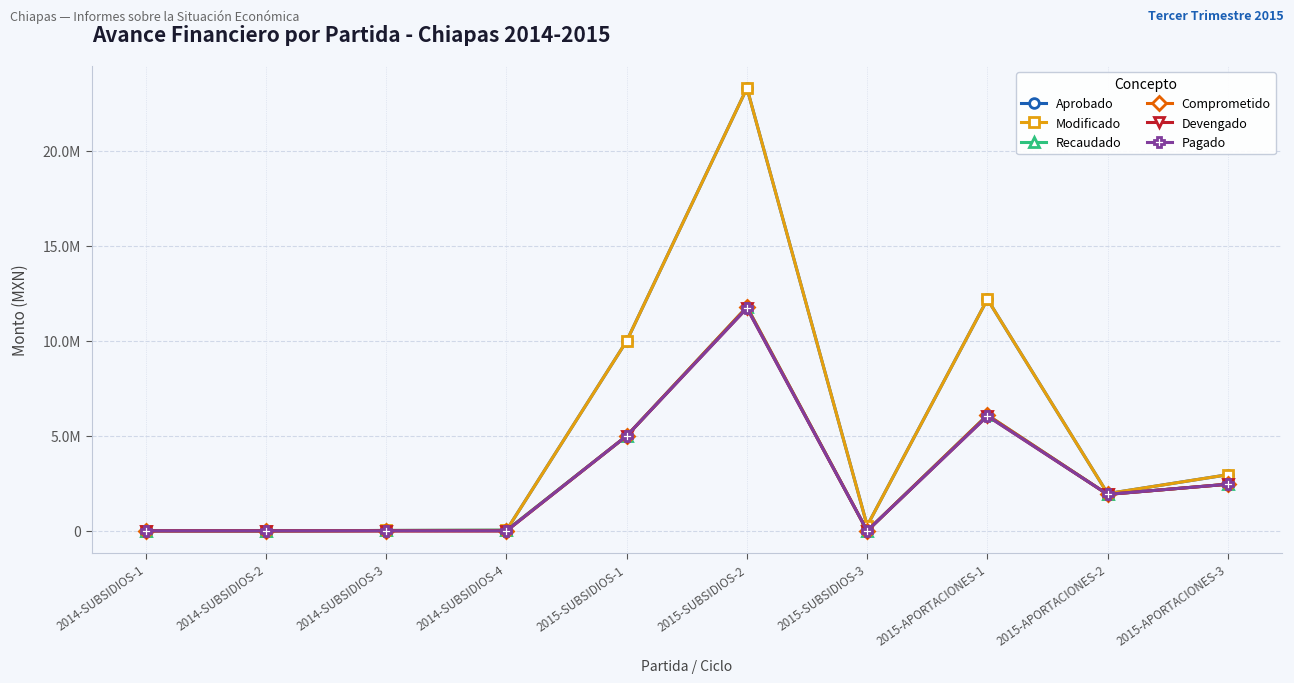

Which series changed the most between 2014-SUBSIDIOS-2 and 2014-SUBSIDIOS-3?

Recaudado